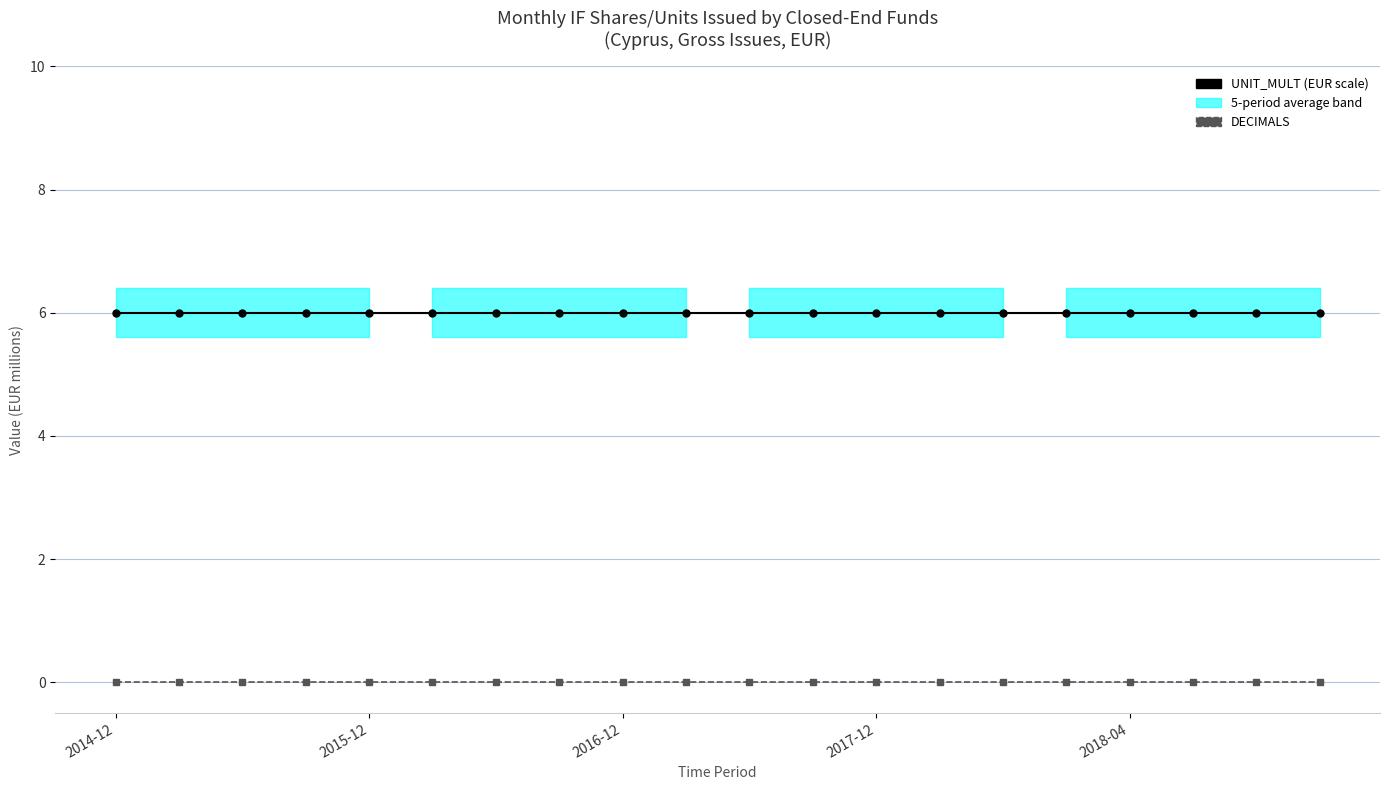

True or false: UNIT_MULT (EUR scale) has a value of 6 at 2016-12.

True